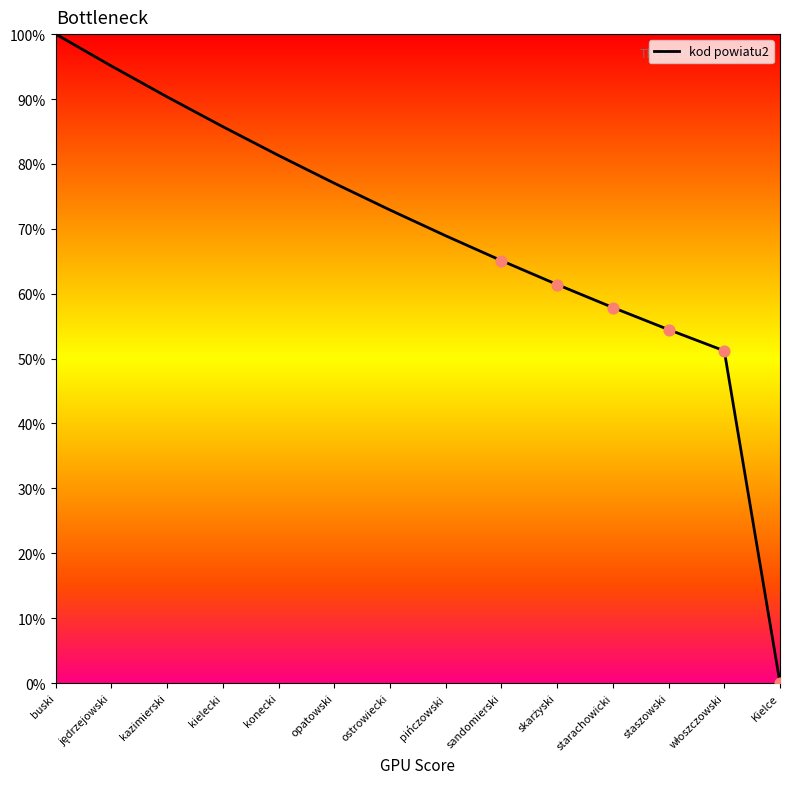

Between konecki and kazimierski, which is larger?

kazimierski